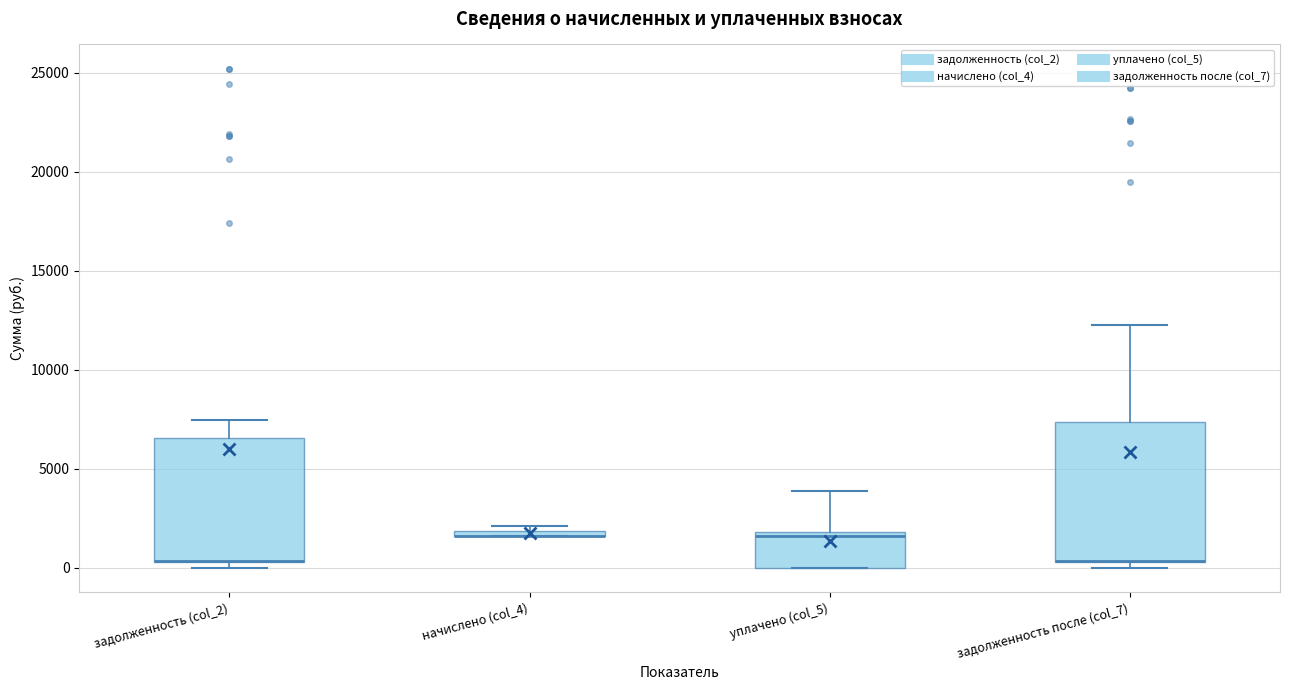

Where is the lower edge of the box for задолженность после (col_7) on the y-axis? The values are not printed on the chart, so give them approximately, as read against the axis.

500